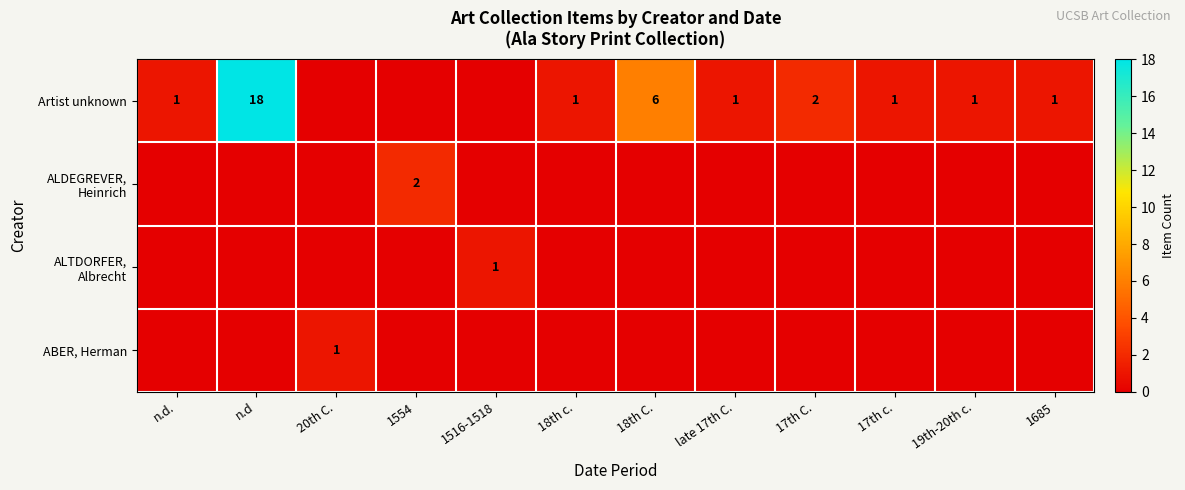

The value of Artist unknown at 17th c. is 1. True or false?

True